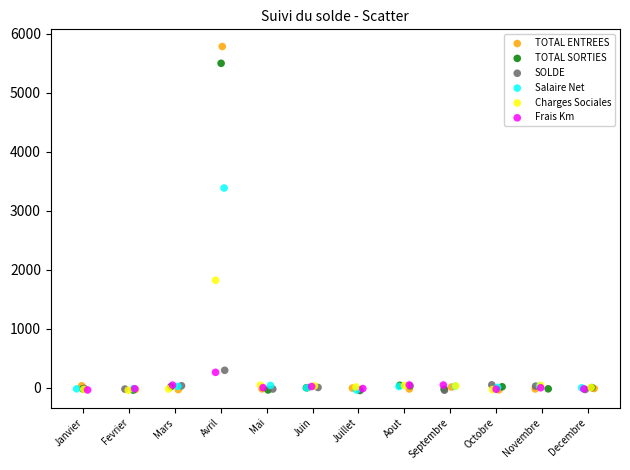

Which series contains the highest Y value?

TOTAL ENTREES